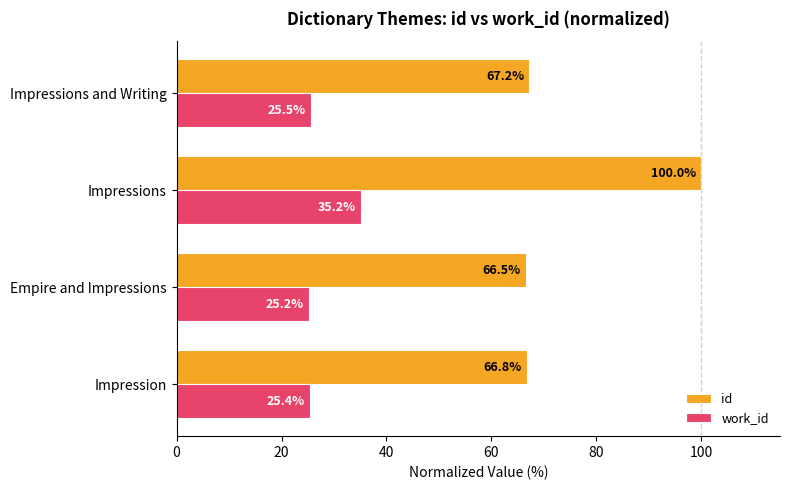

Where is work_id nearest to the value 30?

Impressions and Writing